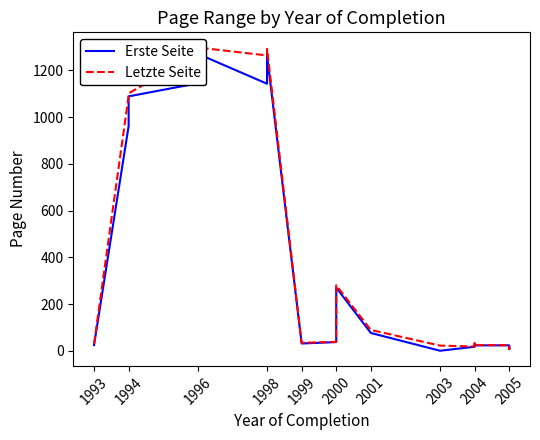

True or false: Erste Seite has more than 1 interior local peaks.

True